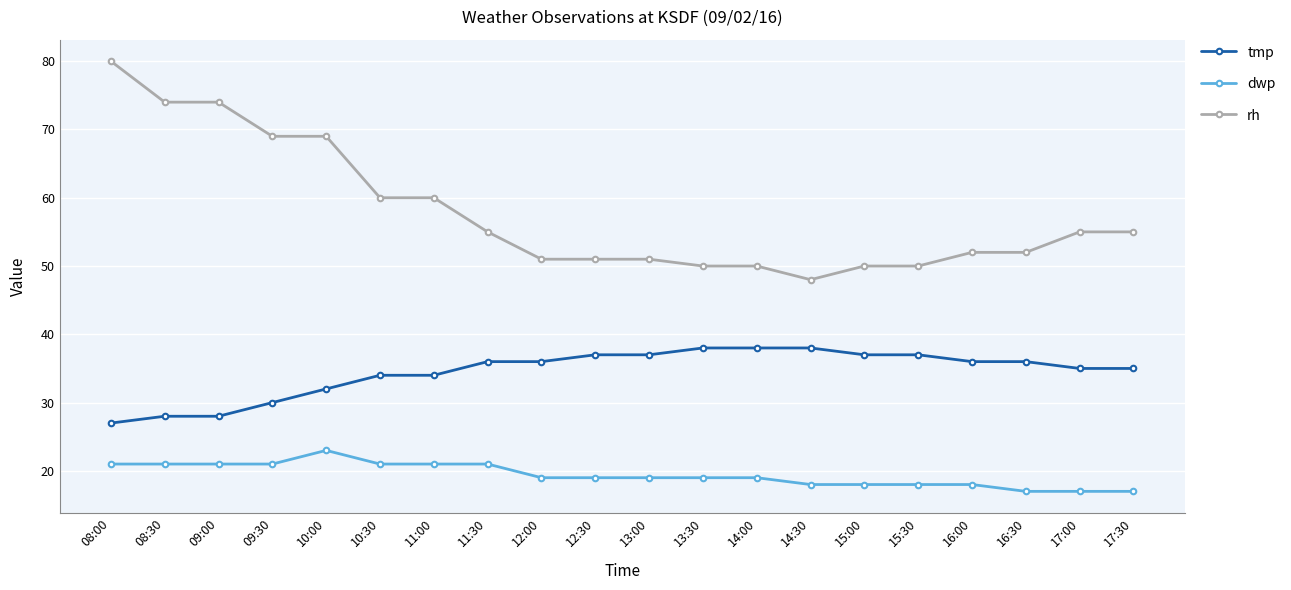

At 10:30, list the series in order from smallest to largest.

dwp, tmp, rh